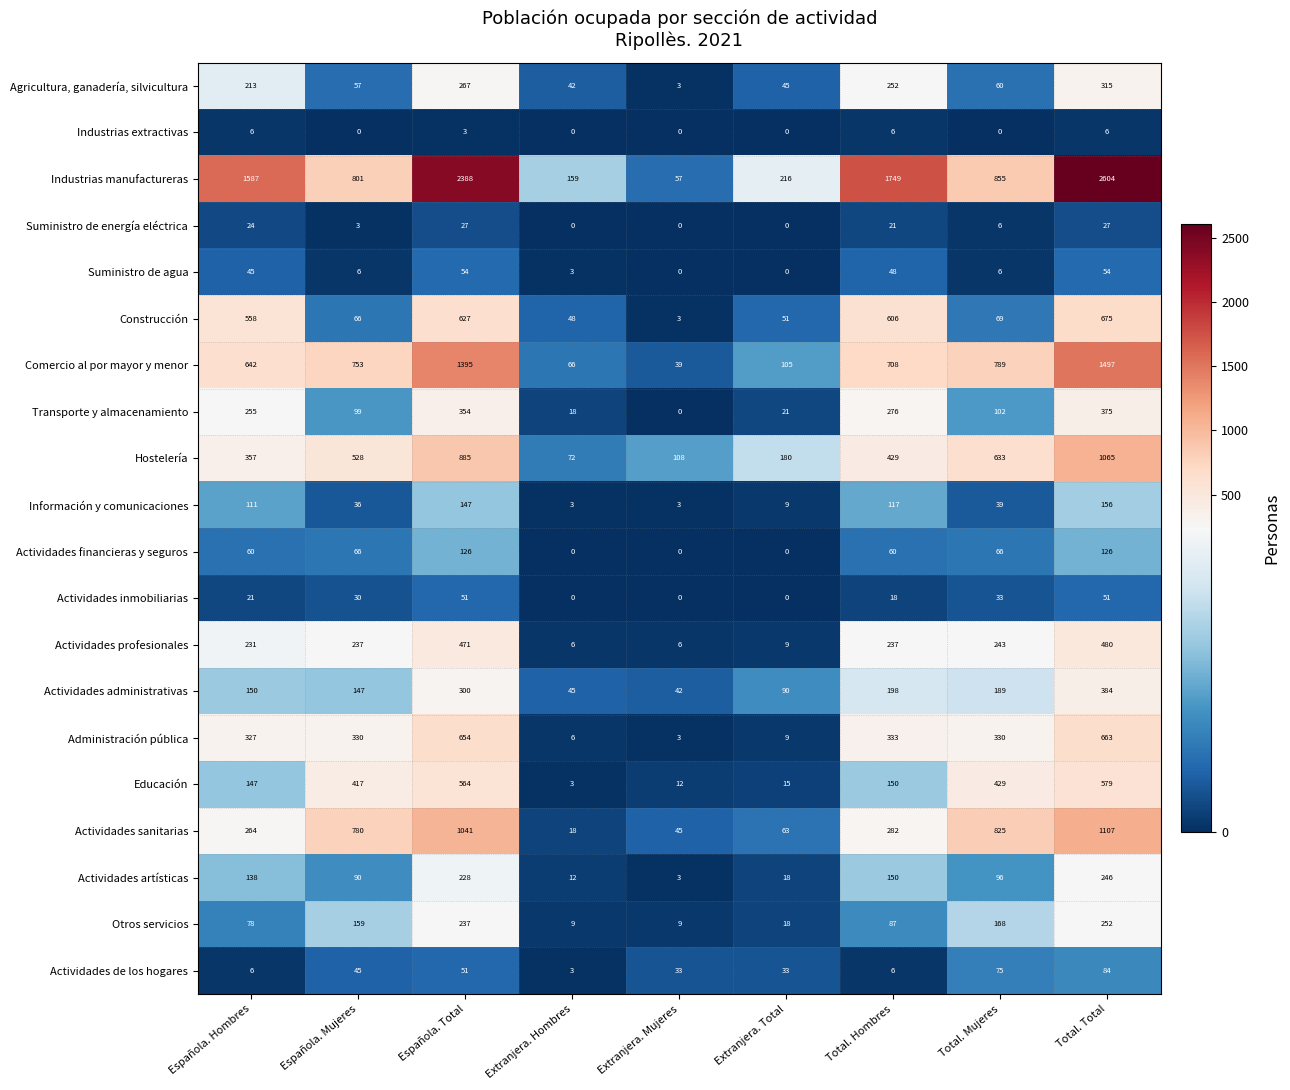

Where does the Transporte y almacenamiento series first go above 102?

Española. Hombres